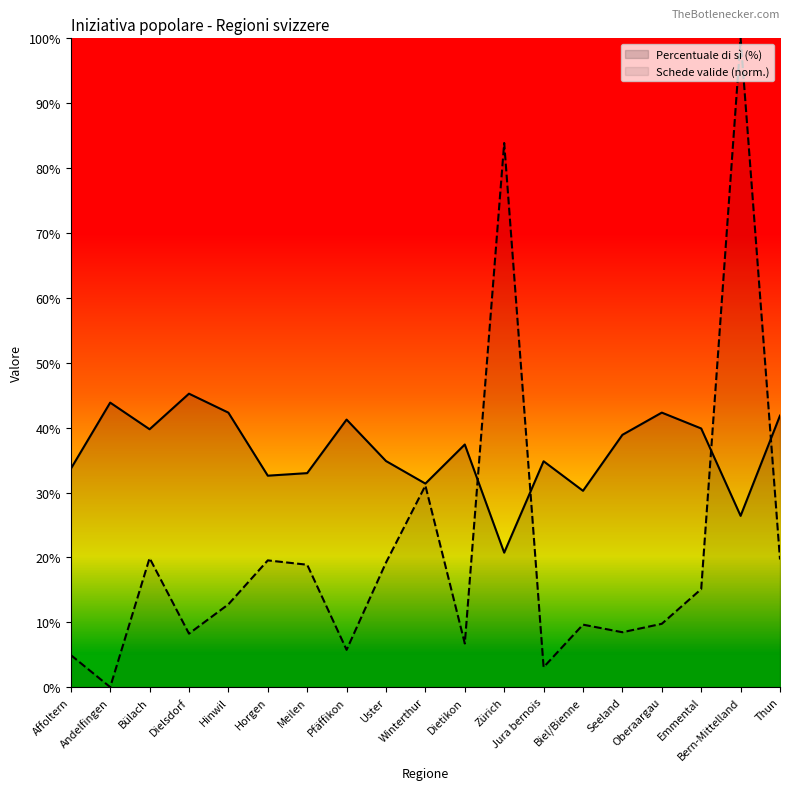

The Percentuale di sì (%) series shows 32.6 at Horgen. True or false?

True